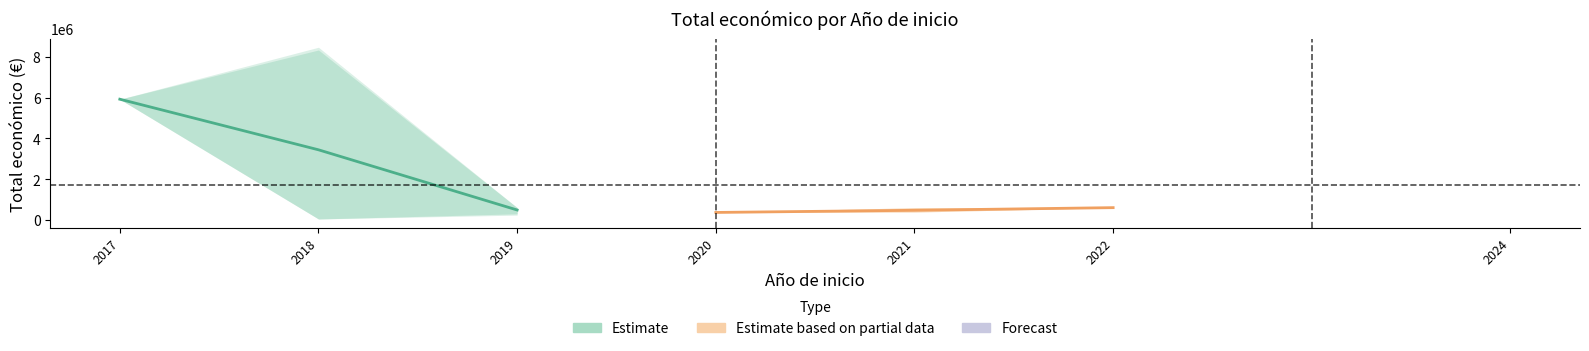

What is the average value of the Estimate series?

3285846.3